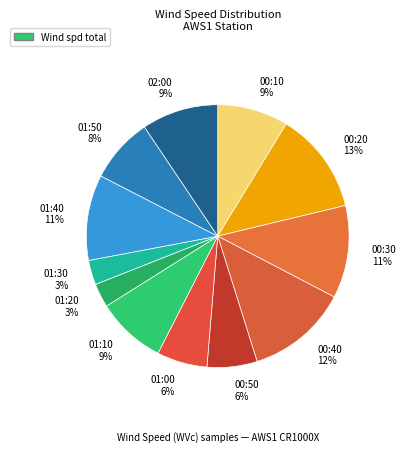

To the nearest percent, what percentage of the pie is 01:10 9%?

9%